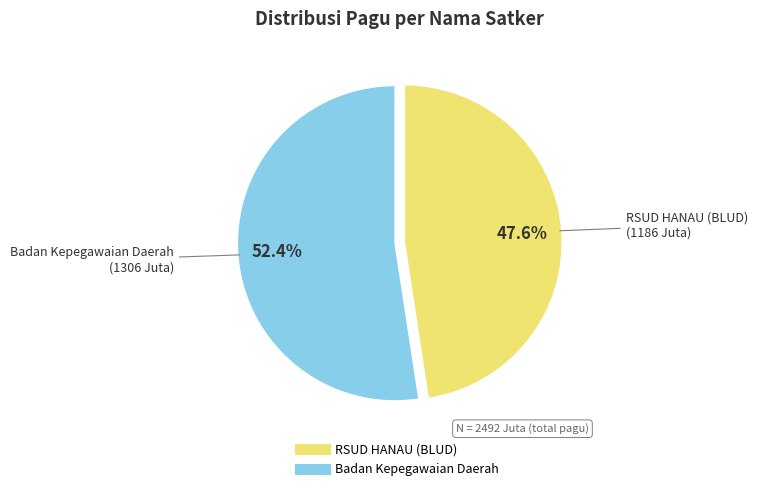

To the nearest percent, what is the average slice percentage?

50%